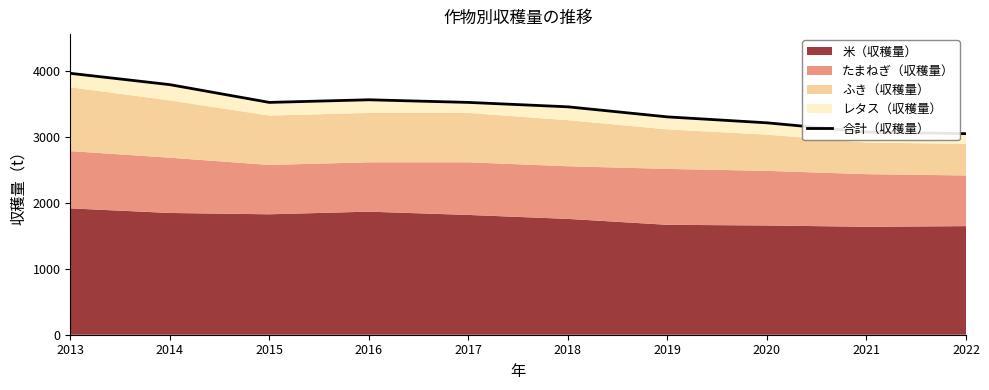

What is the difference between the second highest and second lowest values?

720